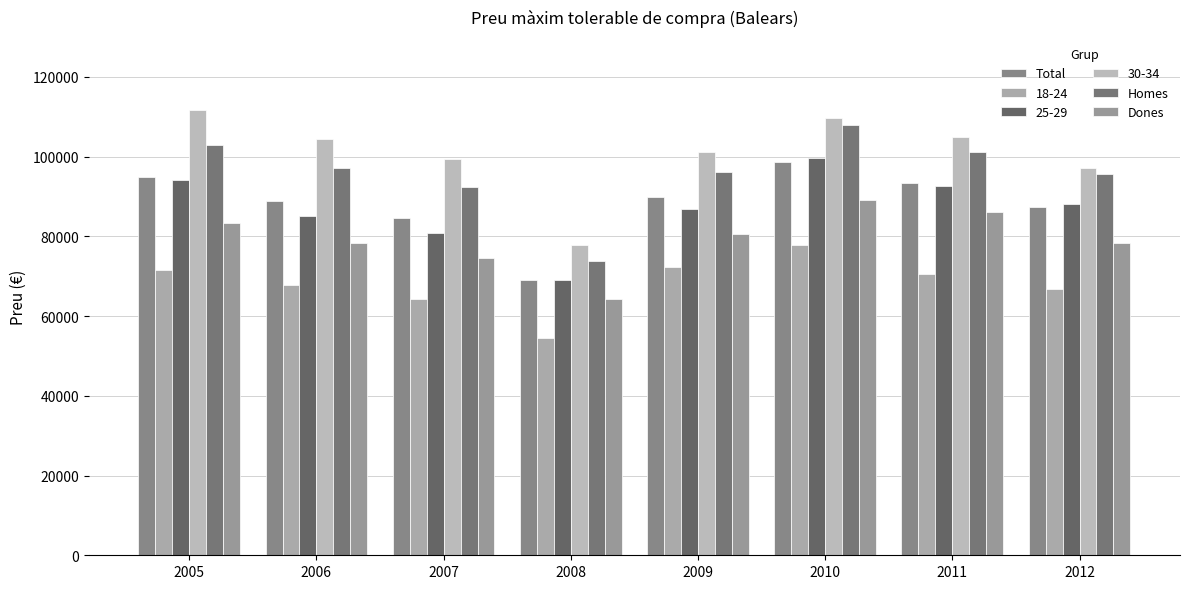

How many groups of bars are there?

8